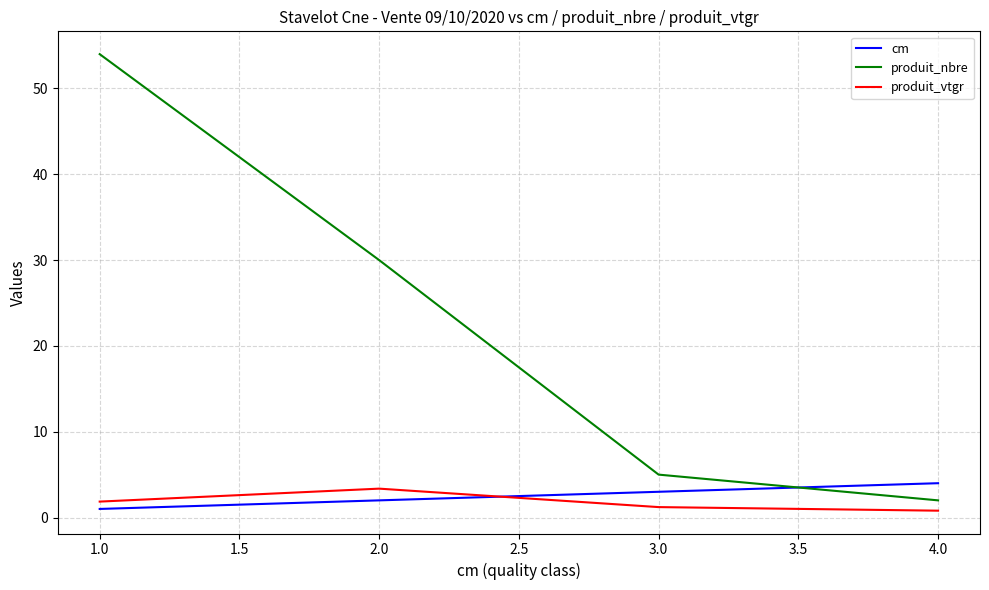

What is the difference between the highest and lowest values at 3.0?

3.8